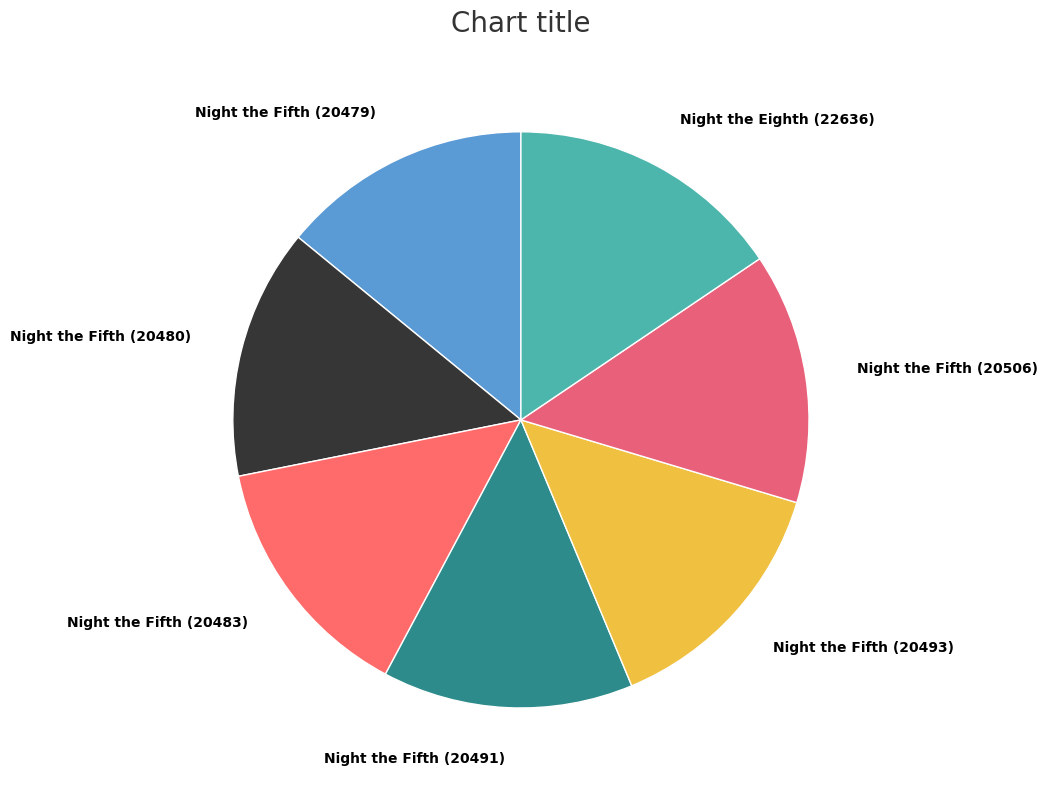

What is the largest slice in the pie chart?

Night the Eighth (22636)